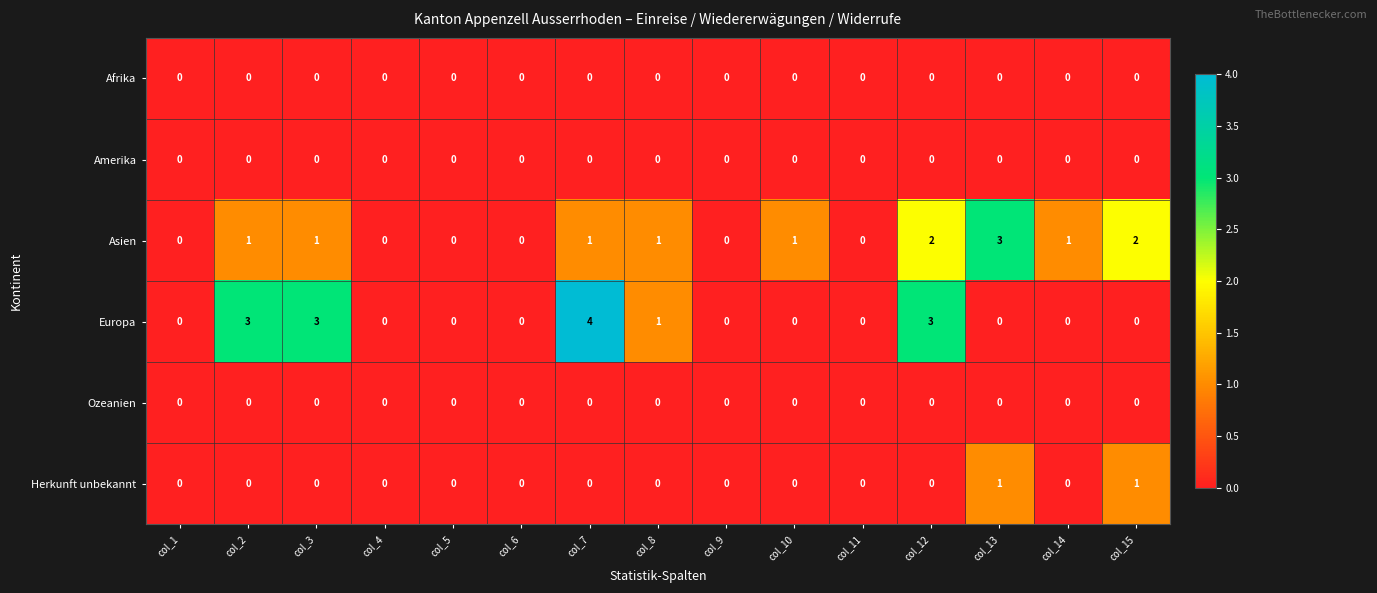

Is the value of Asien at col_10 greater than the value of Ozeanien at col_6?

Yes